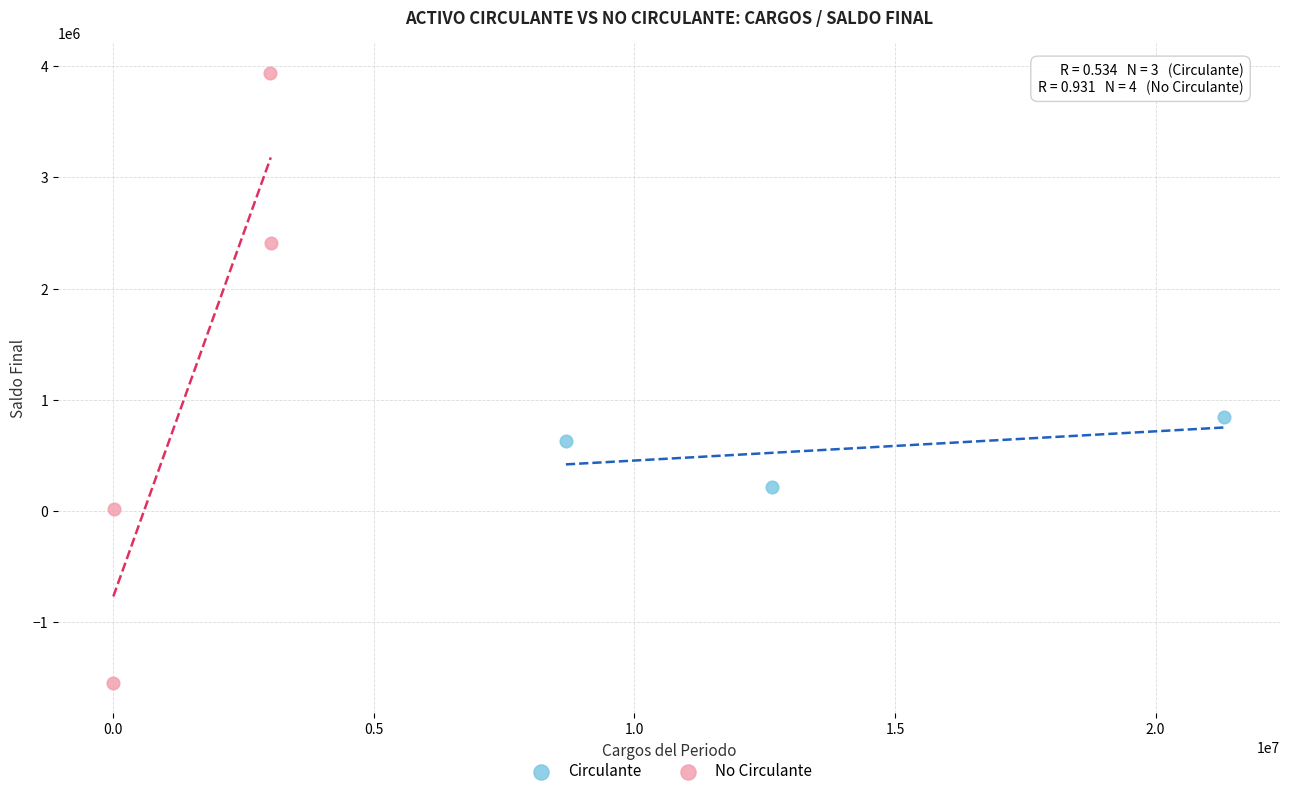

Which series contains the highest Y value?

No Circulante